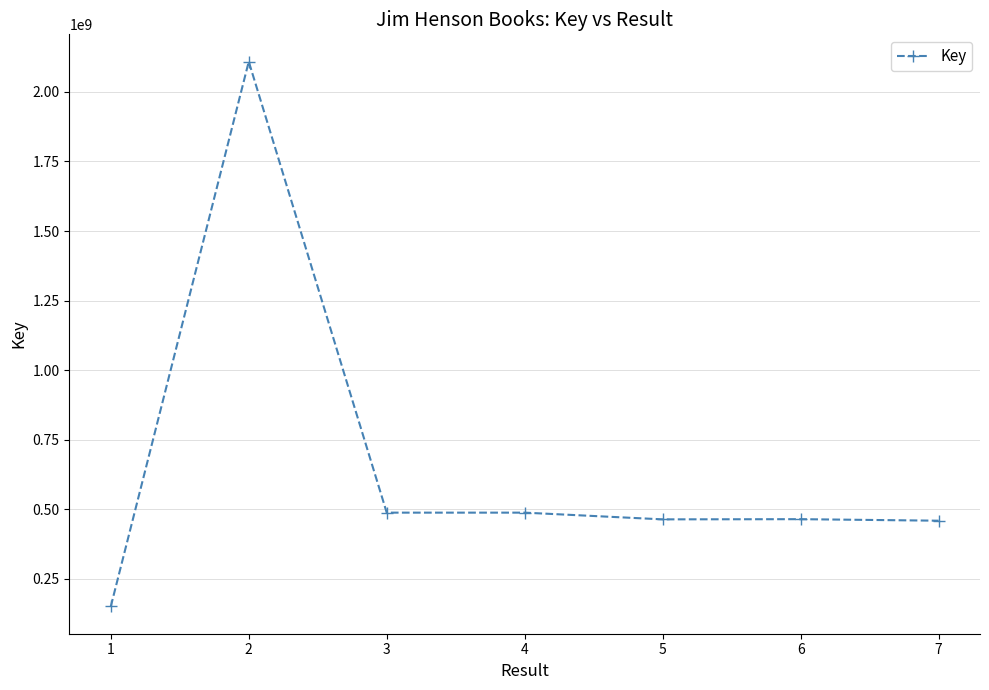

What is the value of the 4th point from the left?

488202381